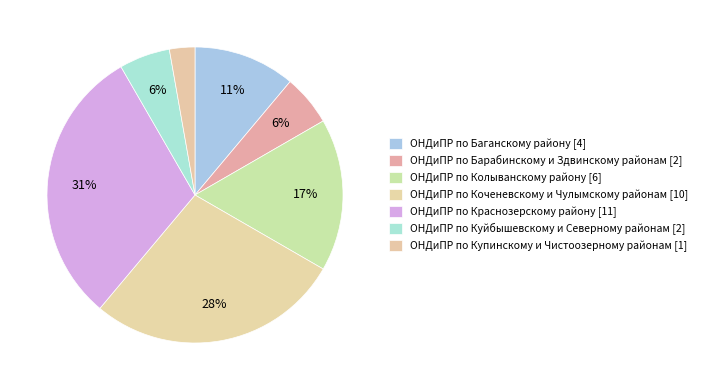

What is the smallest slice in the pie chart?

ОНДиПР по Купинскому и Чистоозерному районам